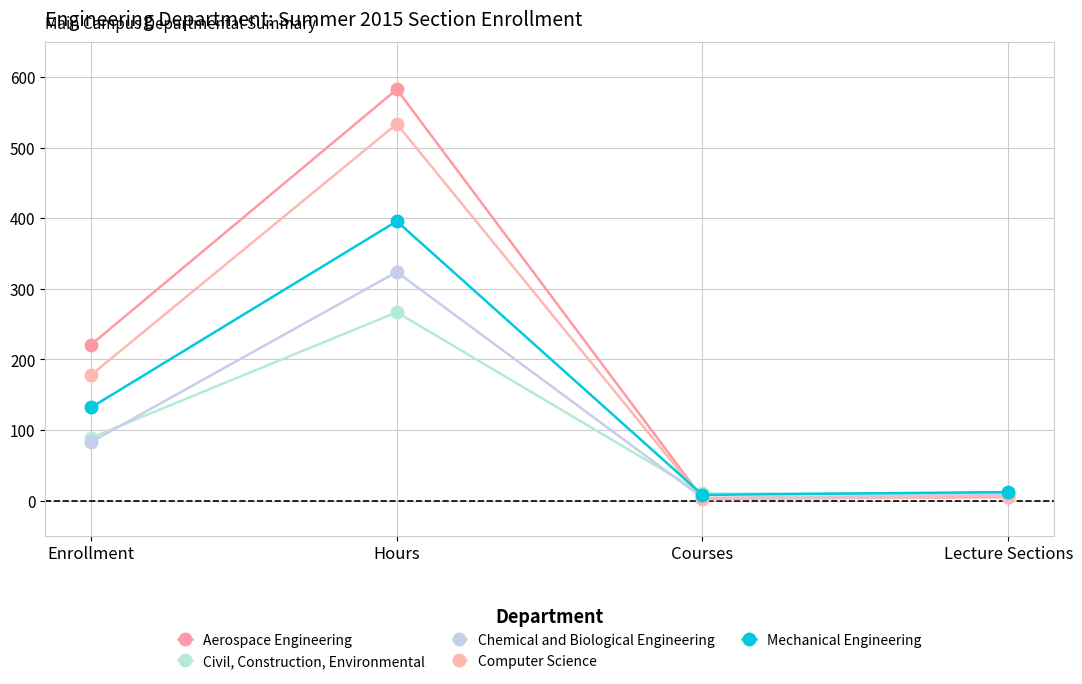

Is it true that Aerospace Engineering equals 2 at Lecture Sections?

False